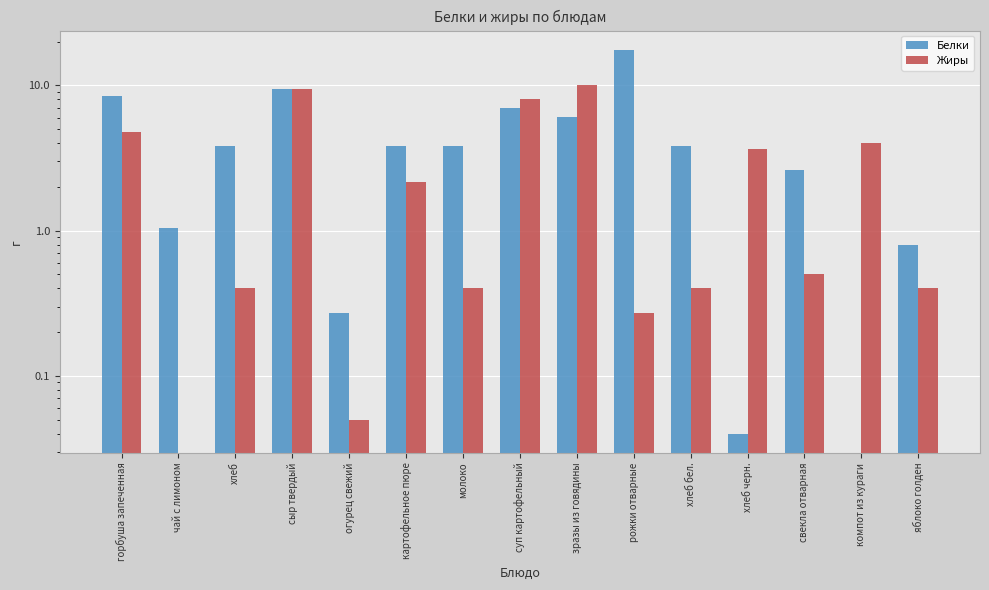

What is the sum of all Жиры values?

44.5